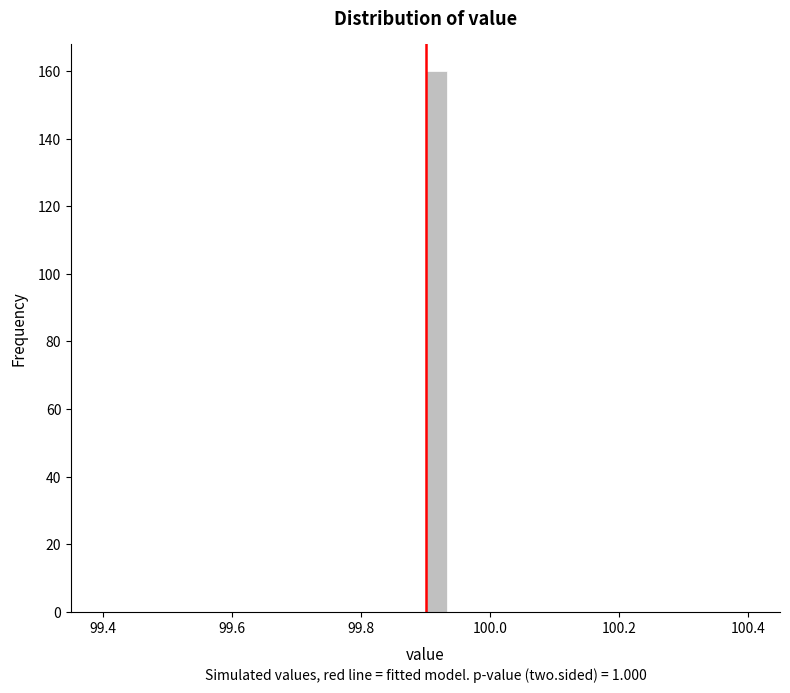

Around what value on the x-axis is the tallest bar? Give the approximate position of its centre, as read against the axis.

99.92